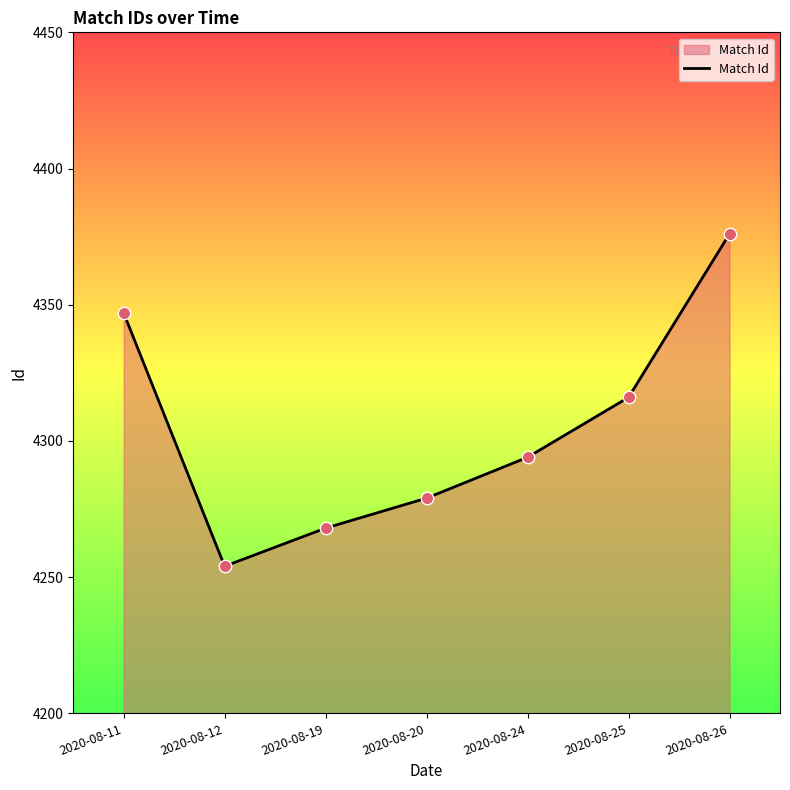

What is the ratio of the value at 2020-08-12 to the value at 2020-08-11?

1.0